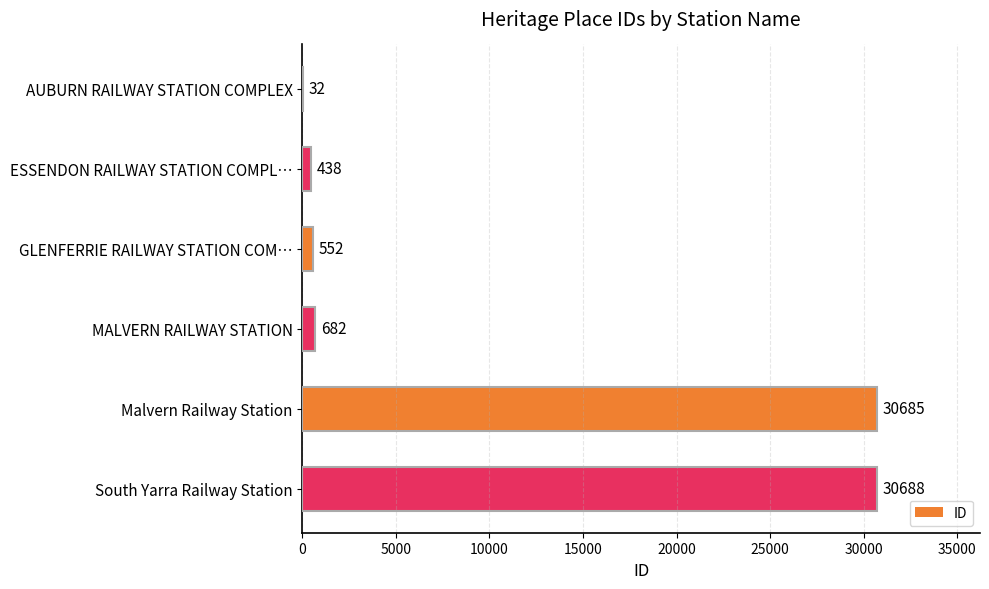

What is the approximate value at Malvern Railway Station, to the nearest 100?

30700